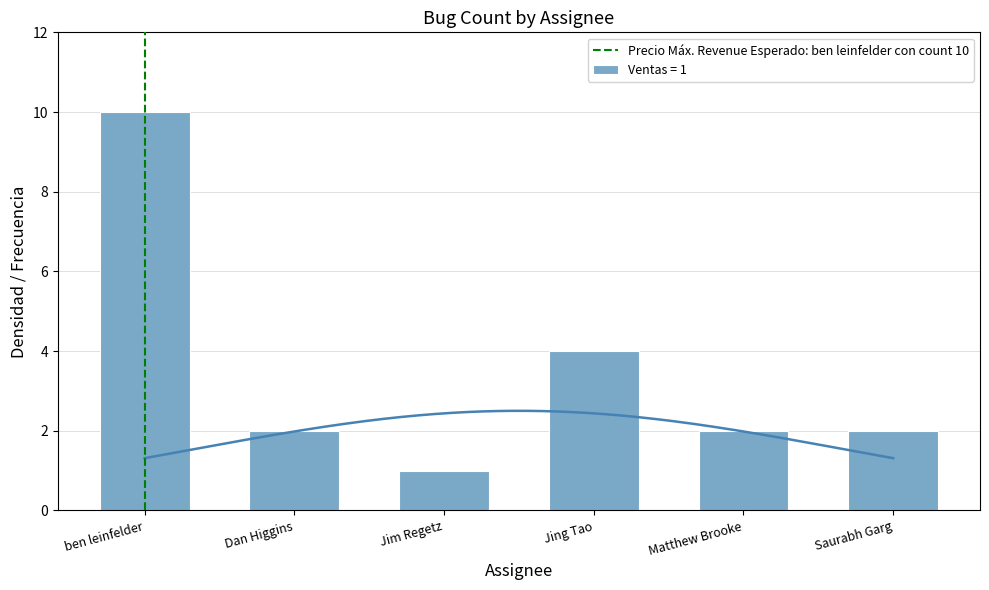

True or false: Ventas = 1 has a value of 6 at Jing Tao.

False